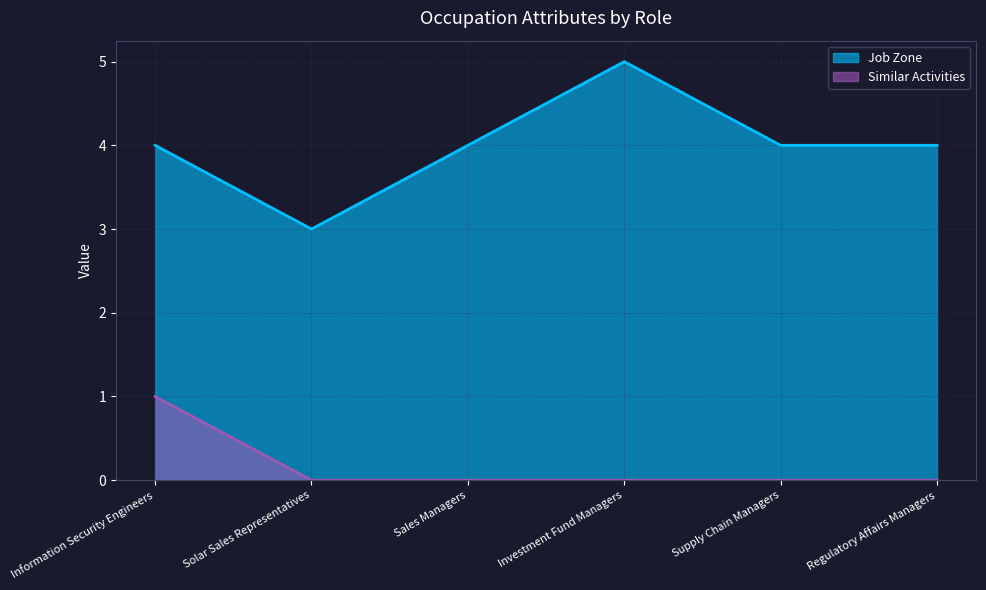

In Job Zone, how many points are higher than both neighbors (excluding endpoints)?

1